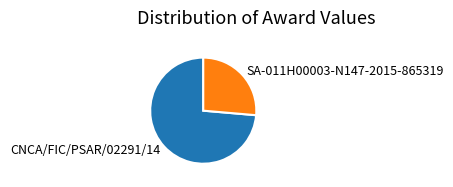

The SA-011H00003-N147-2015-865319 slice represents 26% of the pie. True or false?

True